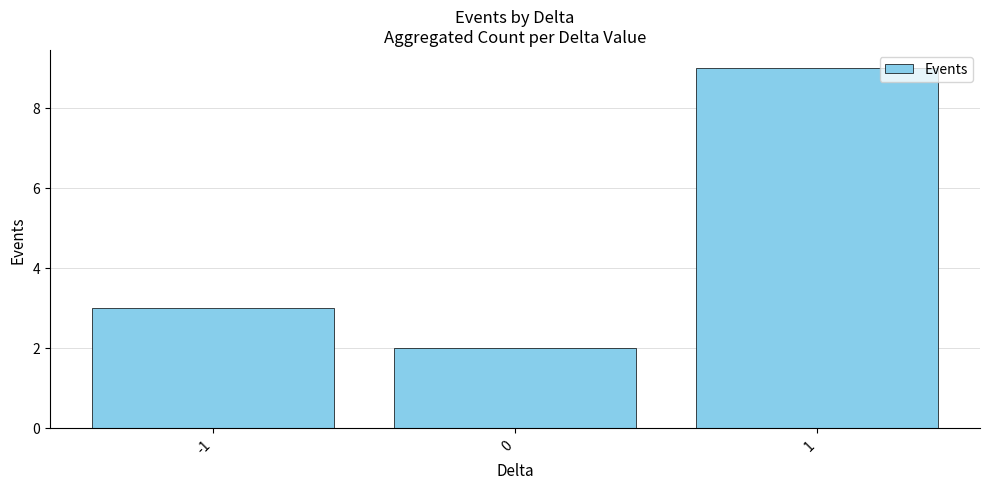

Which label corresponds to the largest value in the chart?

1